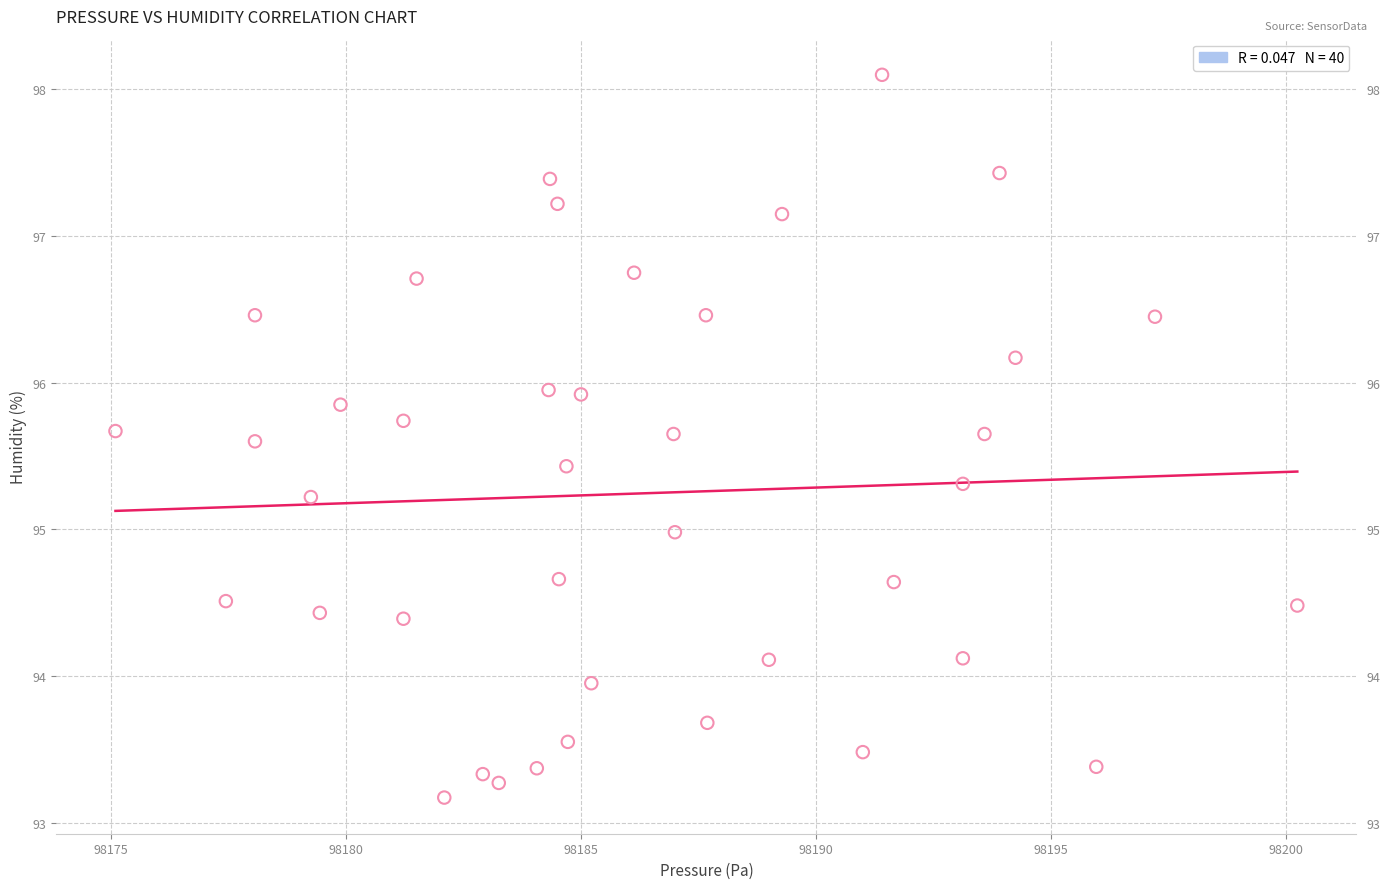

What is the range of X values (max minus min)?

25.2